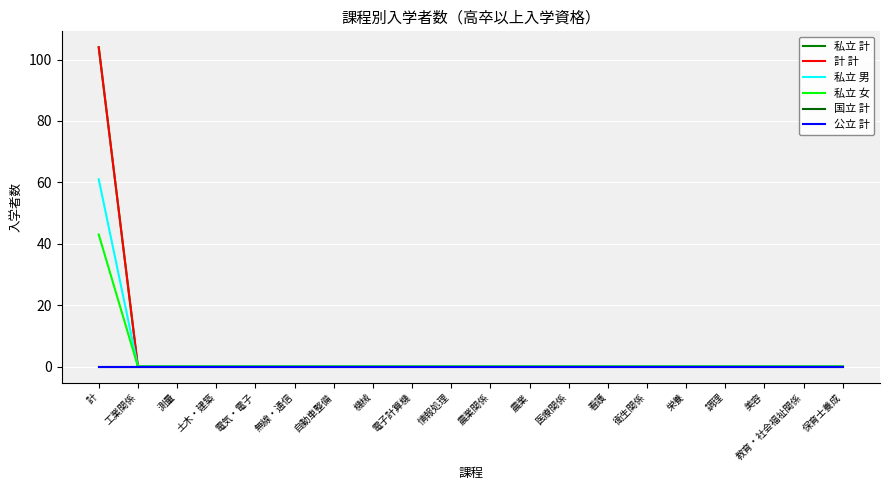

At which category is the sum across all series the highest?

計